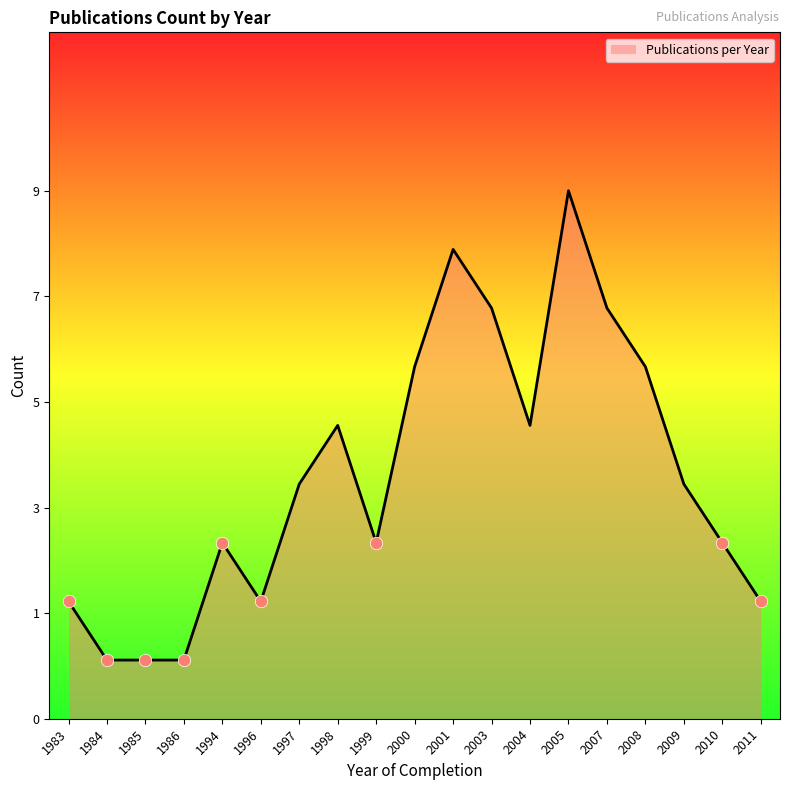

Which has a higher value, 2003 or 2009?

2003